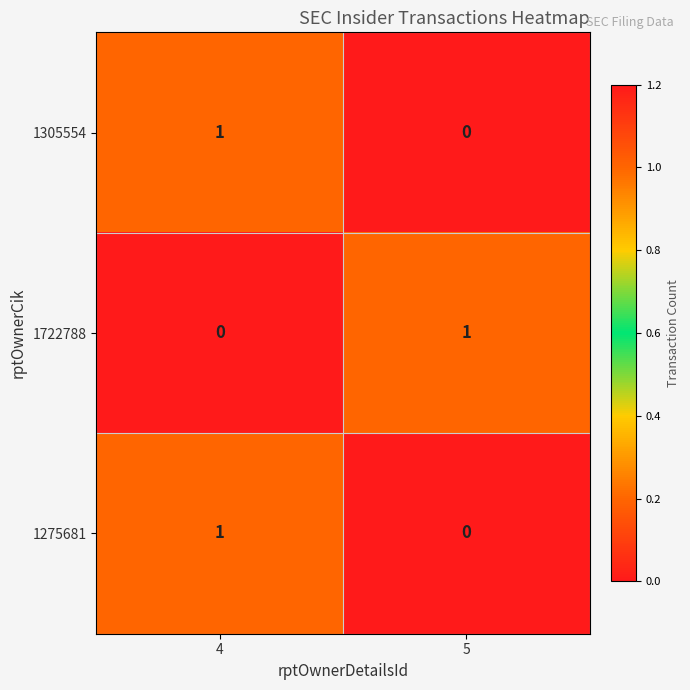

True or false: 1275681 has a value of 2 at 4.

False